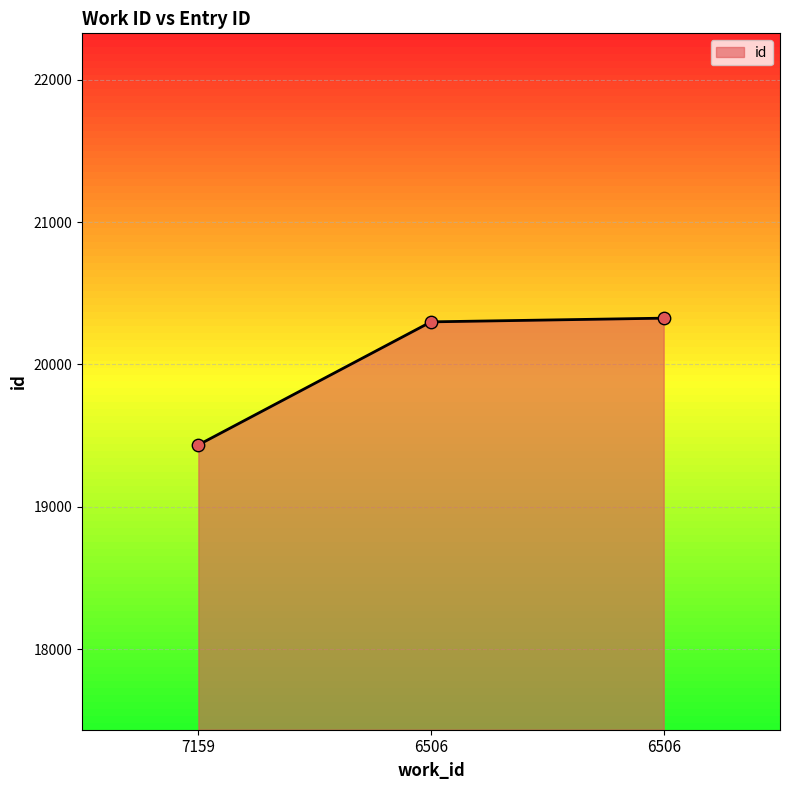

Between 6506 and 6506, which is larger?

6506